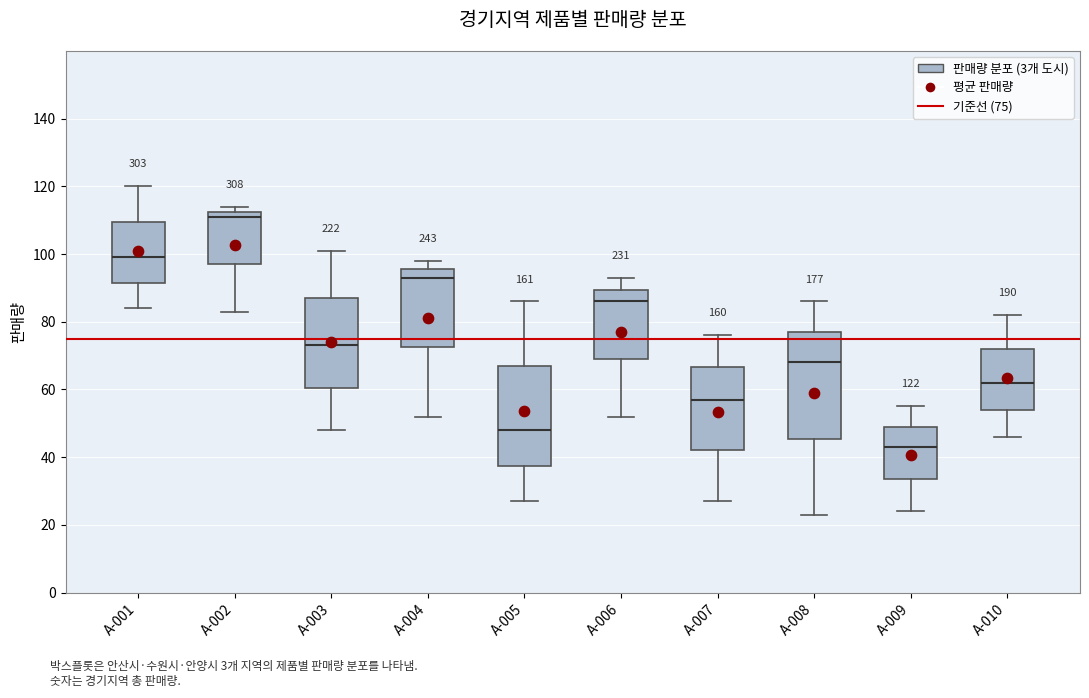

Which box has the lowest median line?

A-009